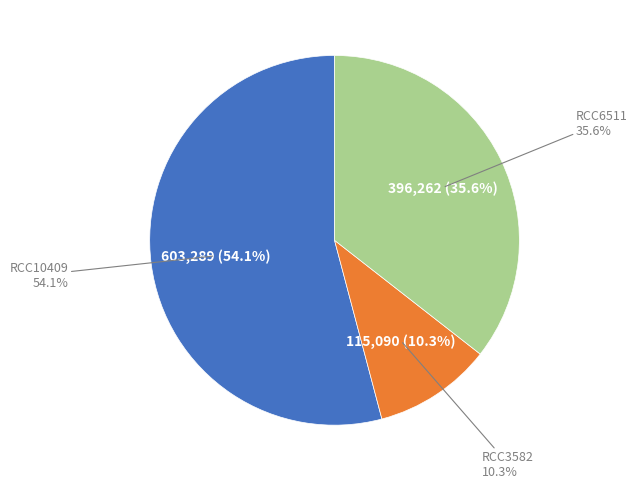

True or false: RCC10409 accounts for 54% of the total.

True